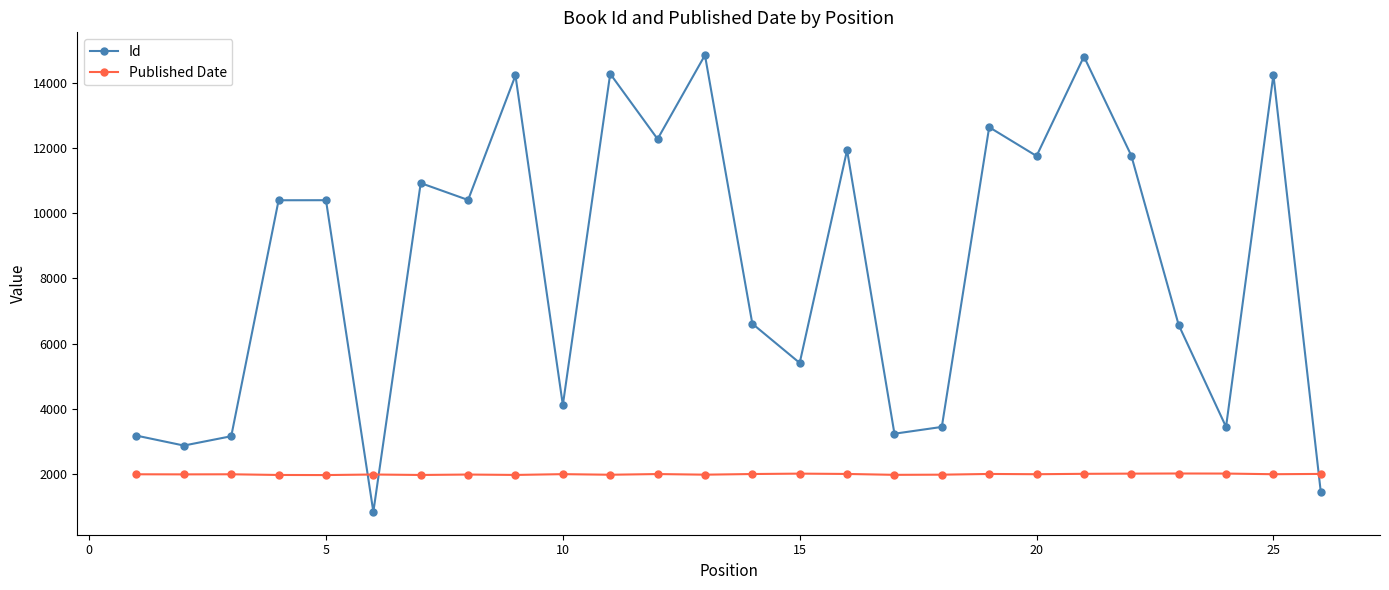

What is the value of the Id point at the 21st from the left?

14804